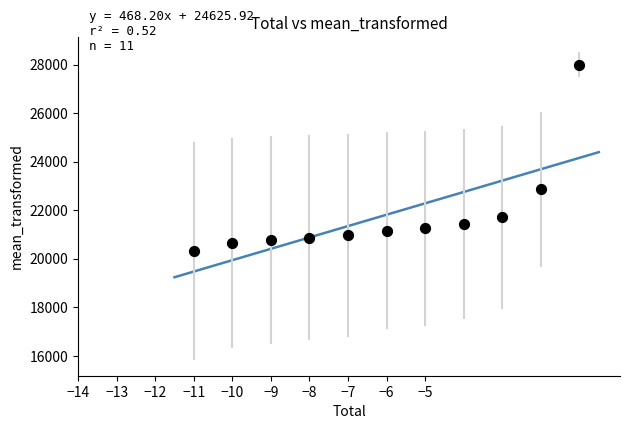

What is the range of Y values (max minus min)?

7678.7